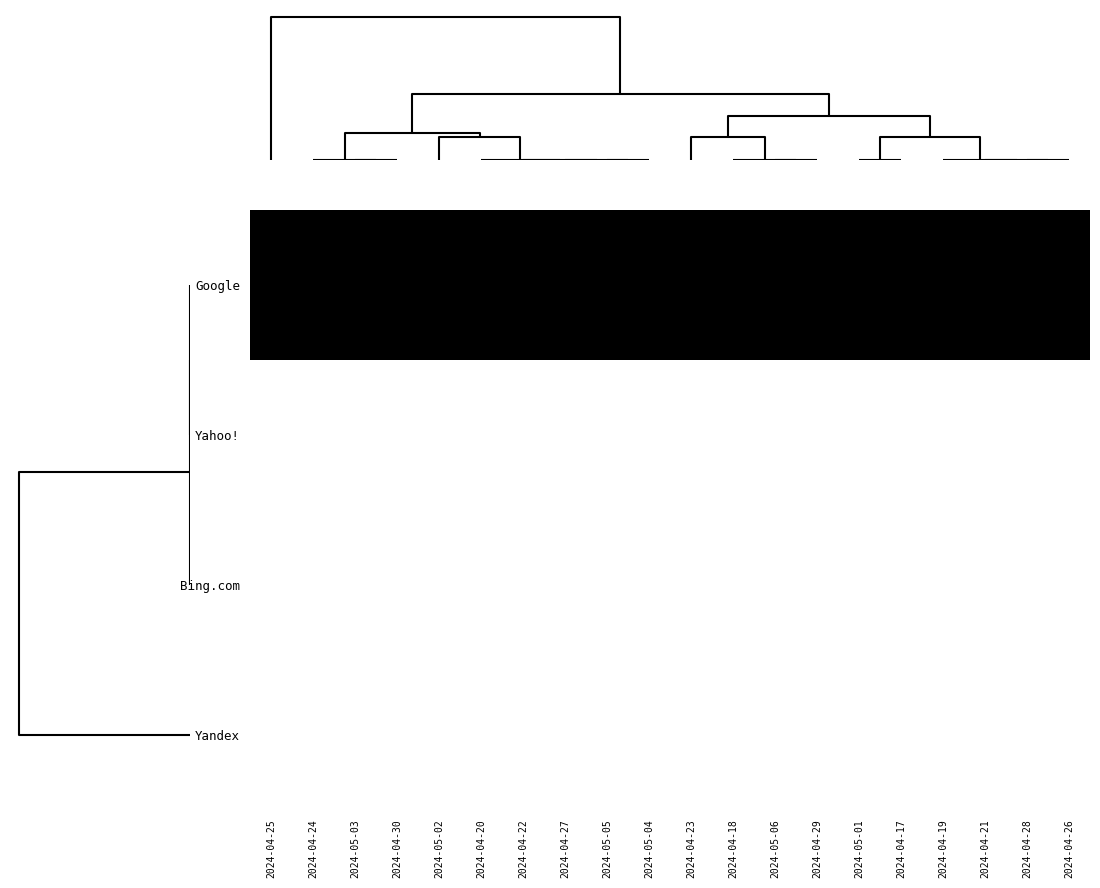

Reading right to left, what are all the values shown in this chart?

Google: 2024-04-26=1	2024-04-28=1	2024-04-21=1	2024-04-19=1	2024-04-17=1	2024-05-01=1	2024-04-29=1	2024-05-06=1	2024-04-18=1	2024-04-23=1	2024-05-04=1	2024-05-05=1	2024-04-27=1	2024-04-22=1	2024-04-20=1	2024-05-02=1	2024-04-30=1	2024-05-03=1	2024-04-24=1	2024-04-25=1
Yahoo!: 2024-04-26=0	2024-04-28=0	2024-04-21=0	2024-04-19=0	2024-04-17=0	2024-05-01=0	2024-04-29=0	2024-05-06=0	2024-04-18=0	2024-04-23=0	2024-05-04=0	2024-05-05=0	2024-04-27=0	2024-04-22=0	2024-04-20=0	2024-05-02=0	2024-04-30=0	2024-05-03=0	2024-04-24=0	2024-04-25=0
Bing.com: 2024-04-26=0	2024-04-28=0	2024-04-21=0	2024-04-19=0	2024-04-17=0	2024-05-01=0	2024-04-29=0	2024-05-06=0	2024-04-18=0	2024-04-23=0	2024-05-04=0	2024-05-05=0	2024-04-27=0	2024-04-22=0	2024-04-20=0	2024-05-02=0	2024-04-30=0	2024-05-03=0	2024-04-24=0	2024-04-25=0
Yandex: 2024-04-26=0	2024-04-28=0	2024-04-21=0	2024-04-19=0	2024-04-17=0	2024-05-01=0	2024-04-29=0	2024-05-06=0	2024-04-18=0	2024-04-23=0	2024-05-04=0	2024-05-05=0	2024-04-27=0	2024-04-22=0	2024-04-20=0	2024-05-02=0	2024-04-30=0	2024-05-03=0	2024-04-24=0	2024-04-25=0